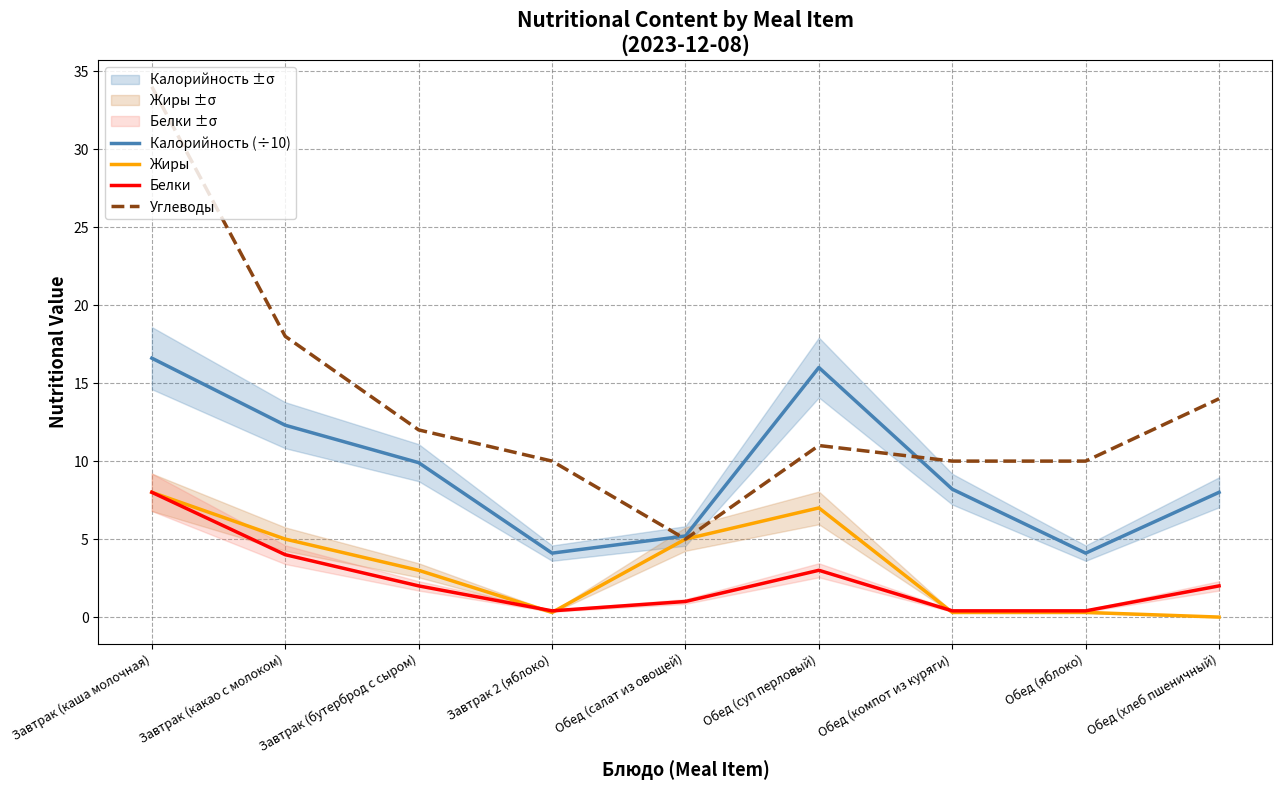

True or false: Жиры has a value of 3.0 at Завтрак (каша молочная).

False